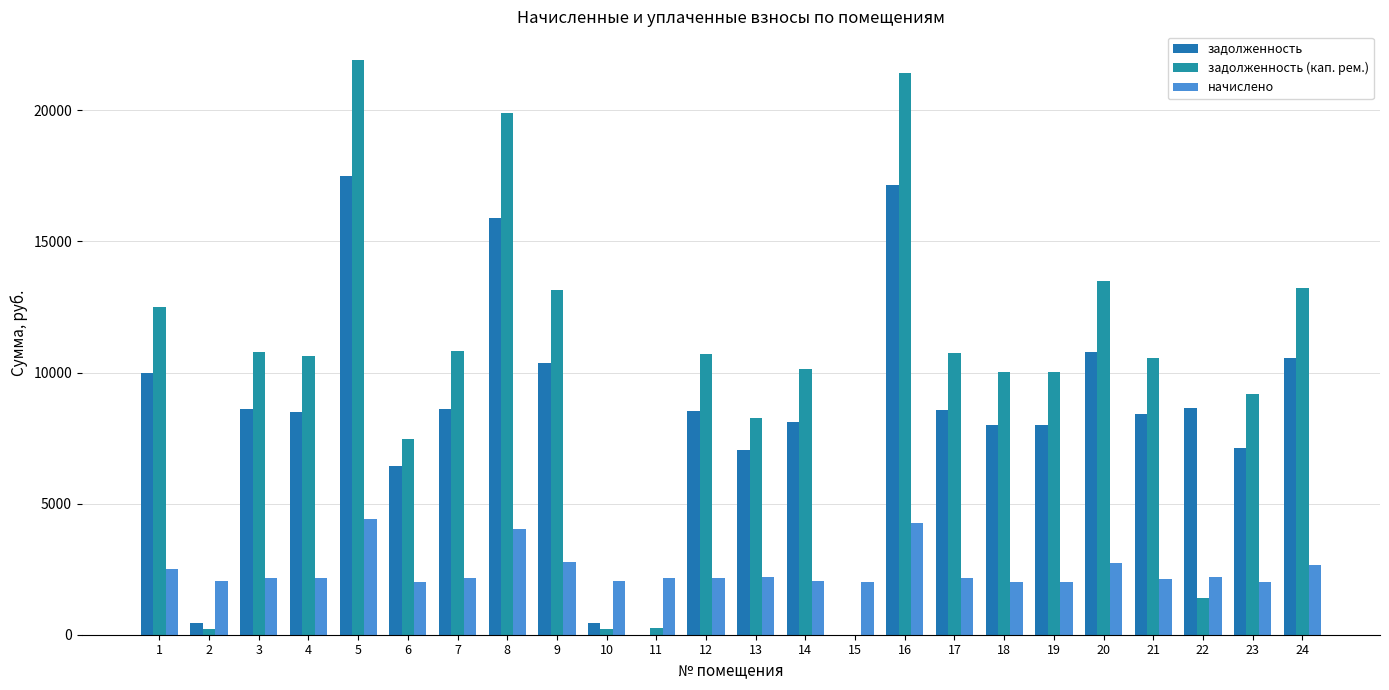

Is the value of задолженность at 2 greater than the value of начислено at 2?

No